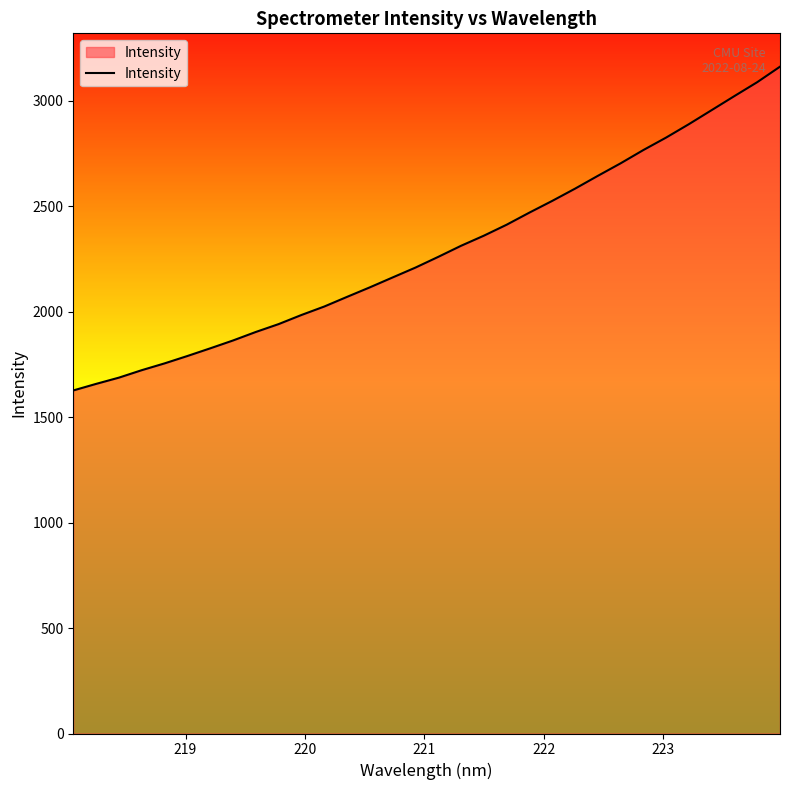

What is the minimum value shown in the chart?

1626.3